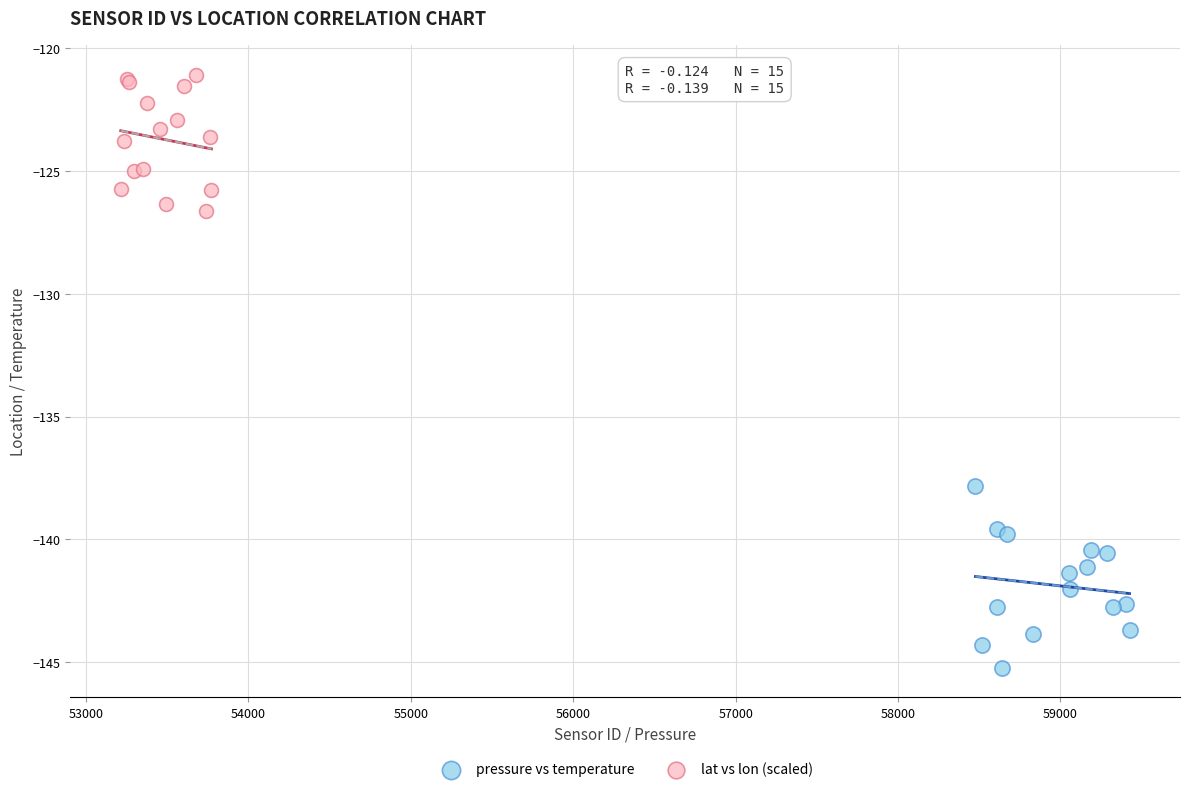

Which series reaches the minimum Y coordinate?

pressure vs temperature